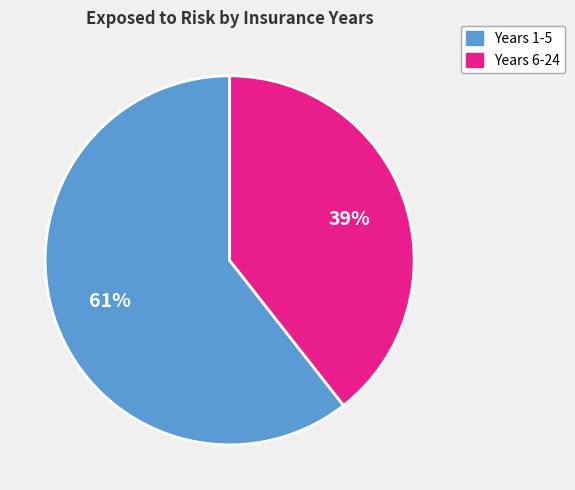

To the nearest percent, what is the average slice percentage?

50%